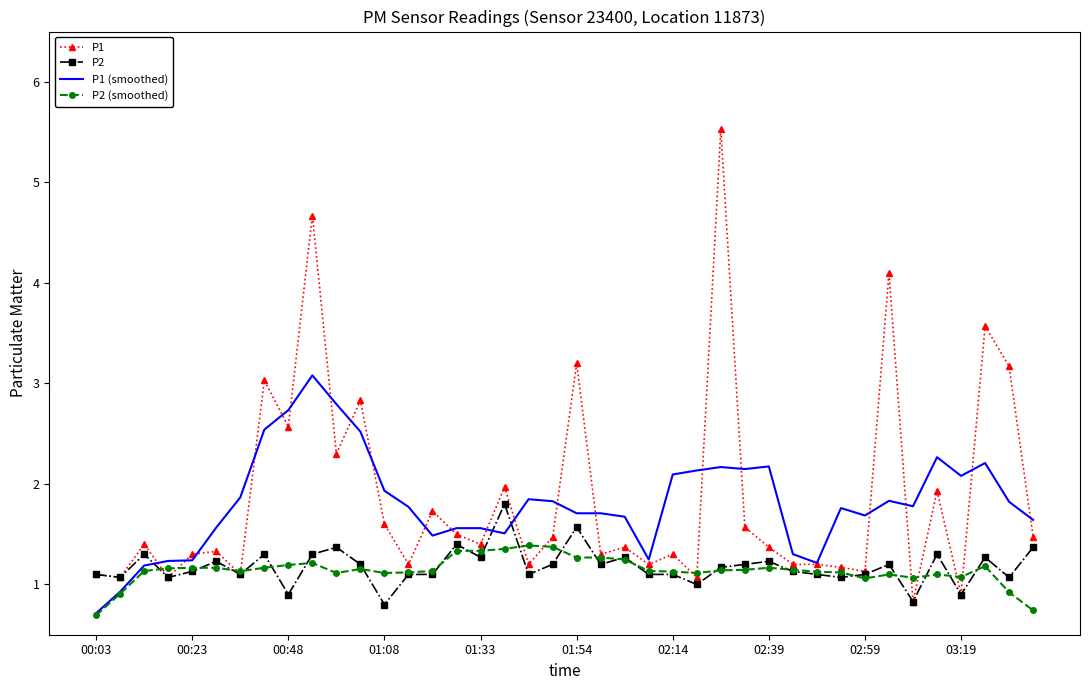

Which series has the largest range (max minus min)?

P1